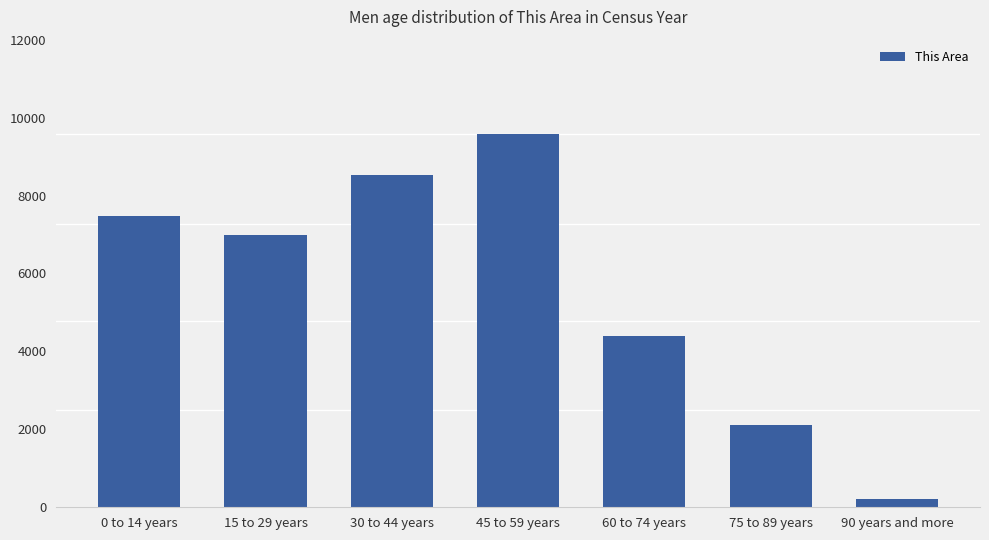

Approximately how many times larger is the value at 75 to 89 years compared to 0 to 14 years?

0.3